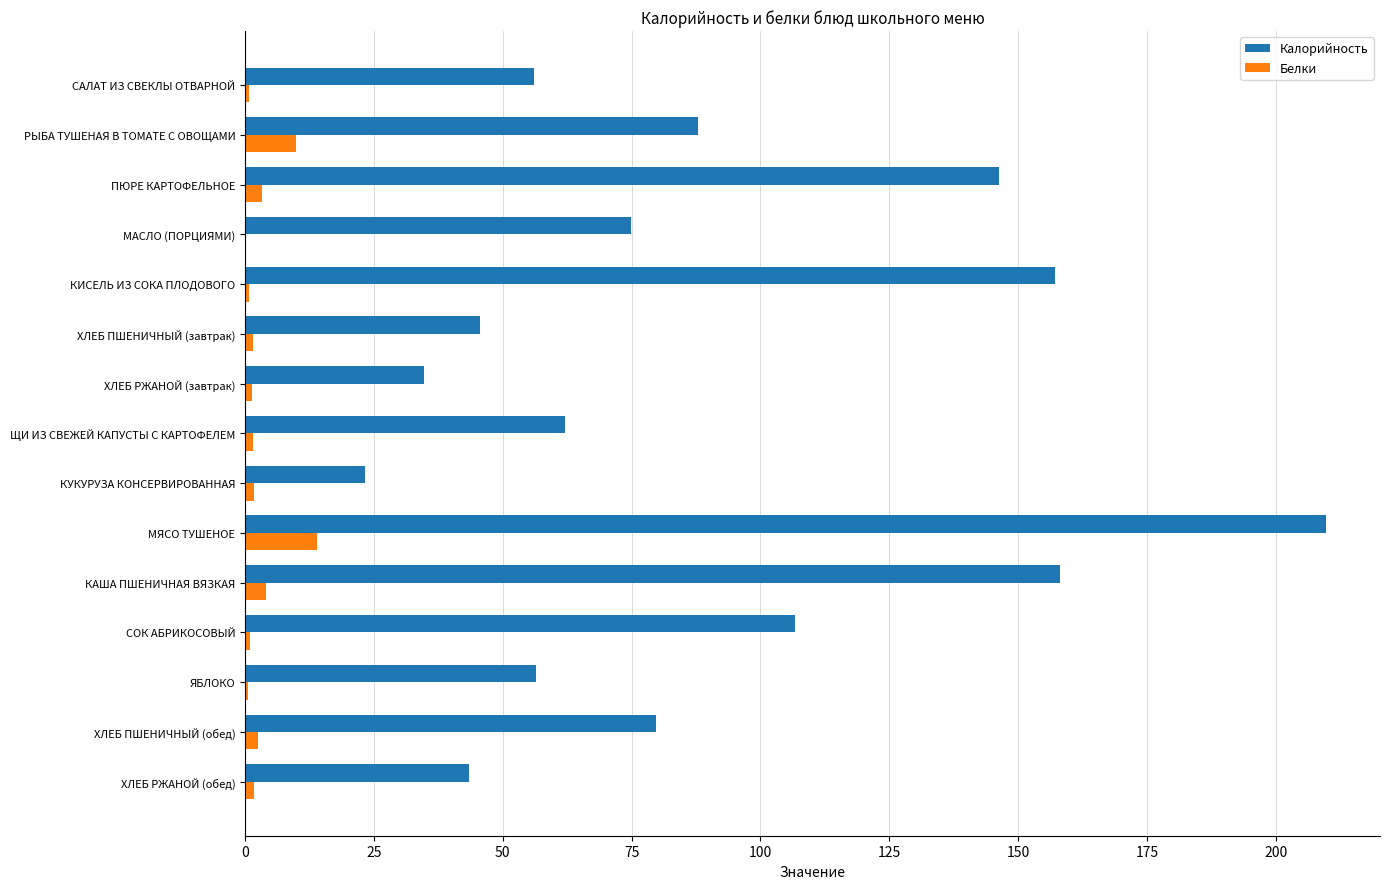

The Калорийность series shows 34.8 at ХЛЕБ РЖАНОЙ (завтрак). True or false?

True